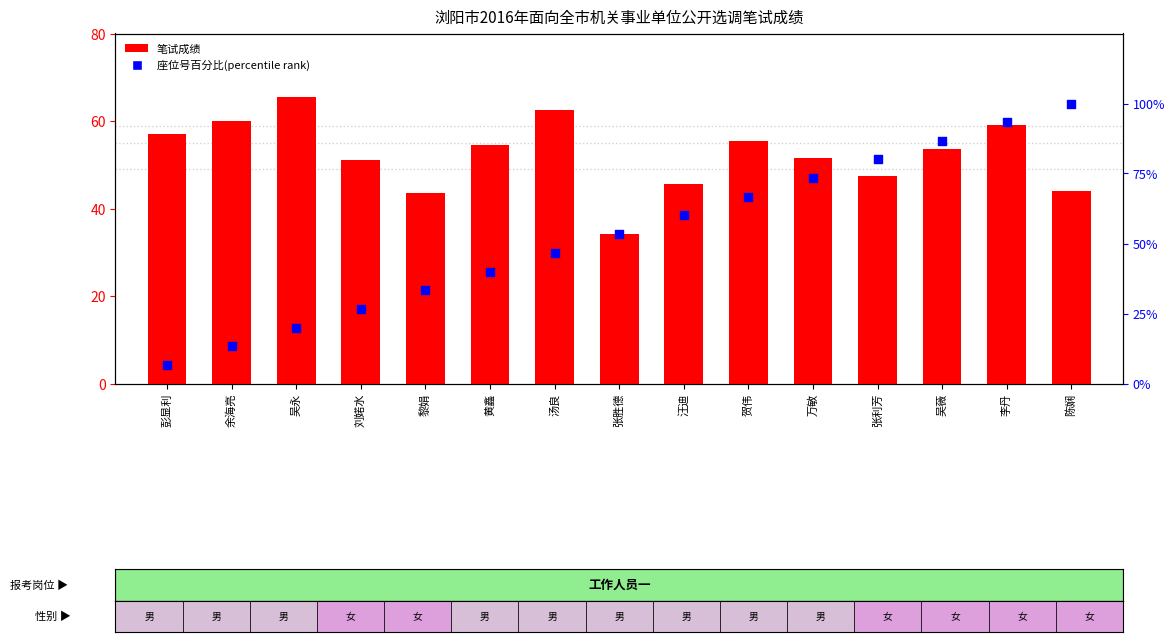

Which series has the largest Y range (max minus min)?

座位号百分比(percentile rank)